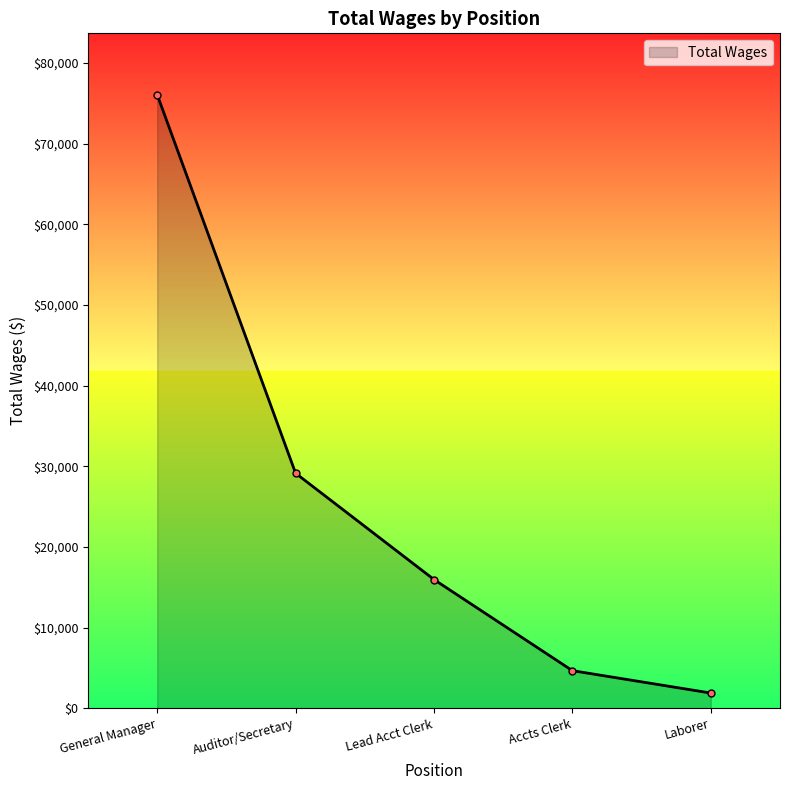

What is the difference between the maximum and minimum values?

74182